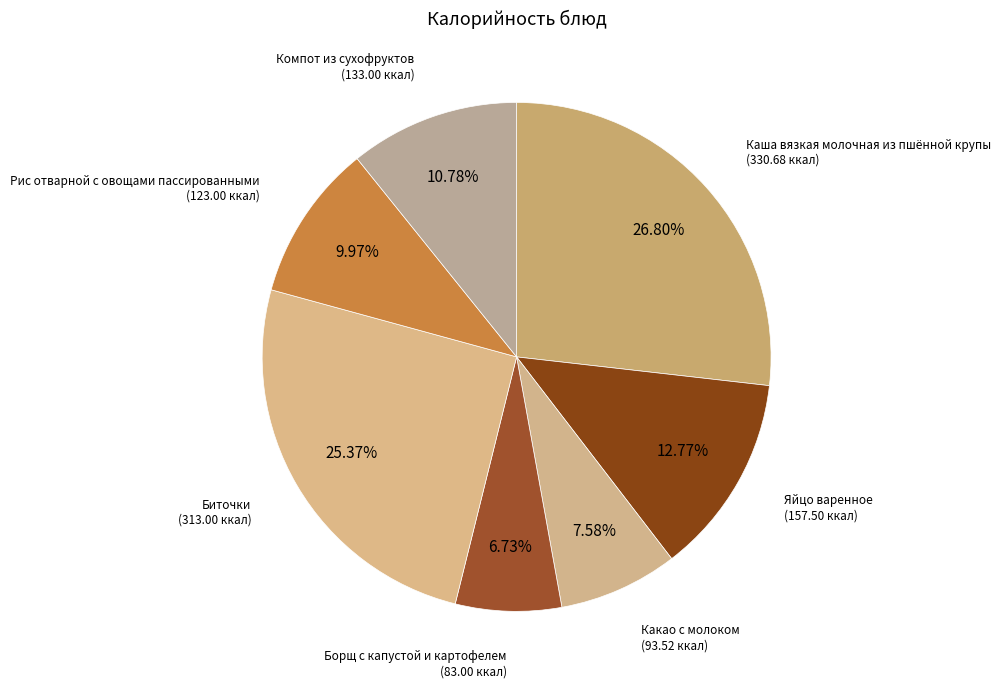

Count the number of slices in the pie.

7